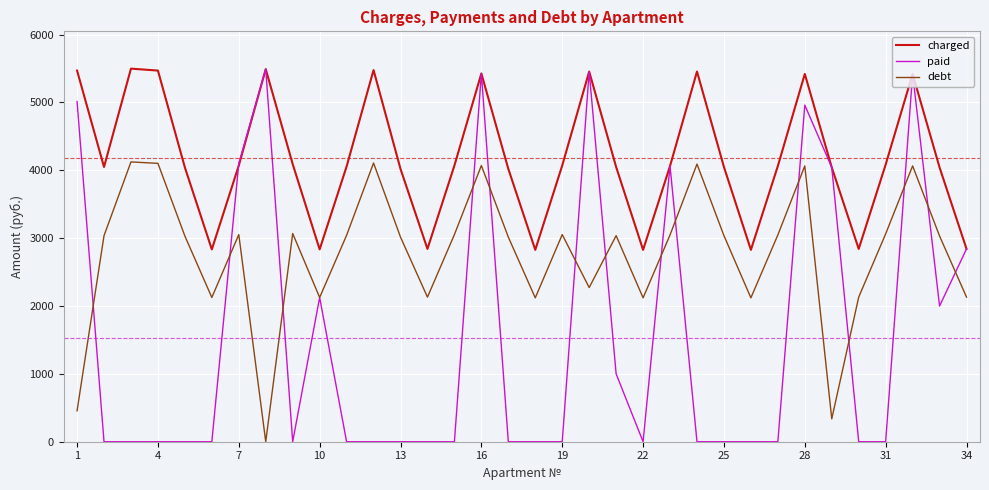

How many positive values does the debt series have?

33